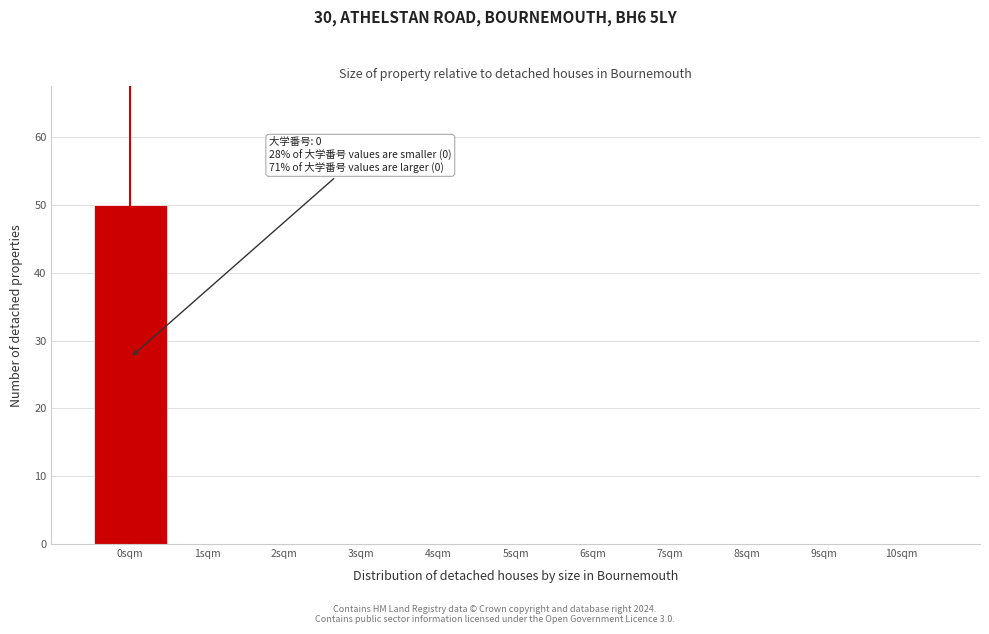

Which range on the x-axis has the tallest bar?

-0.5 to 0.5